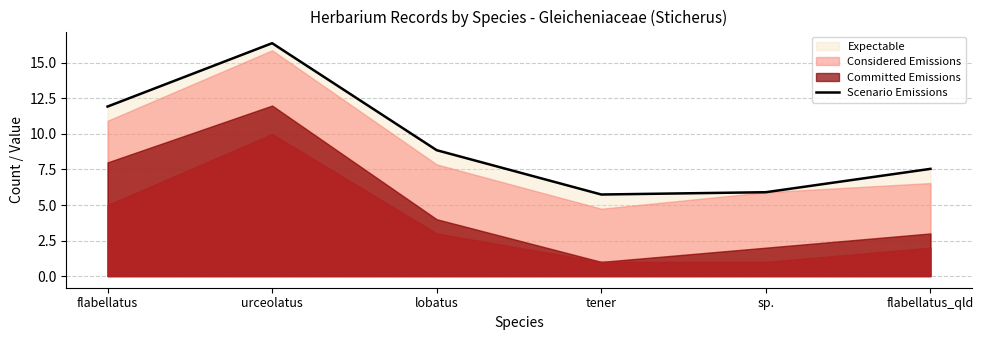

How many points are lower than both their immediate neighbors (excluding endpoints)?

1